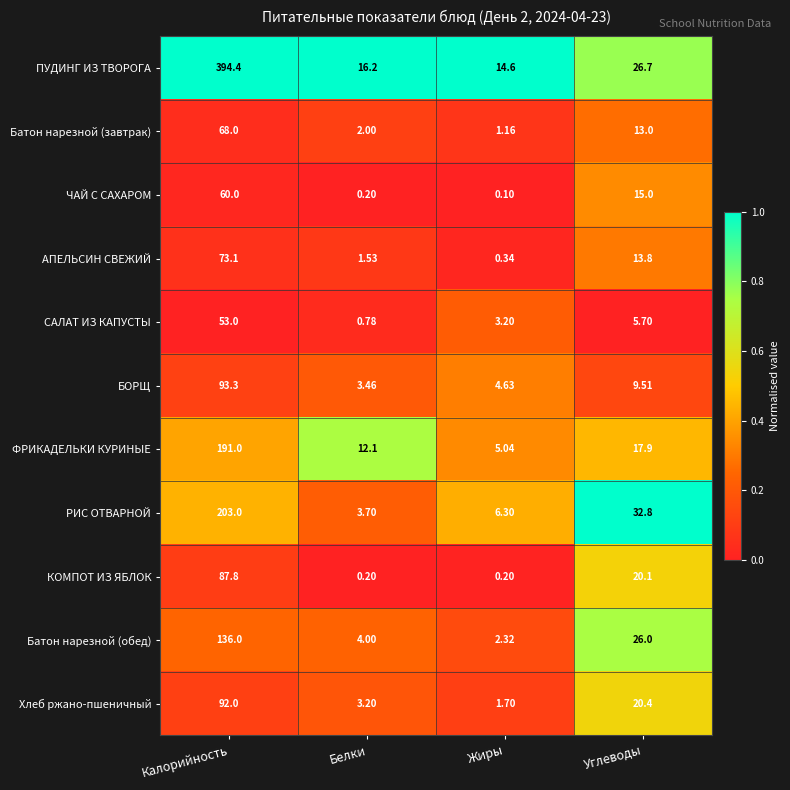

Where does the ЧАЙ С САХАРОМ series first go above 15?

Калорийность